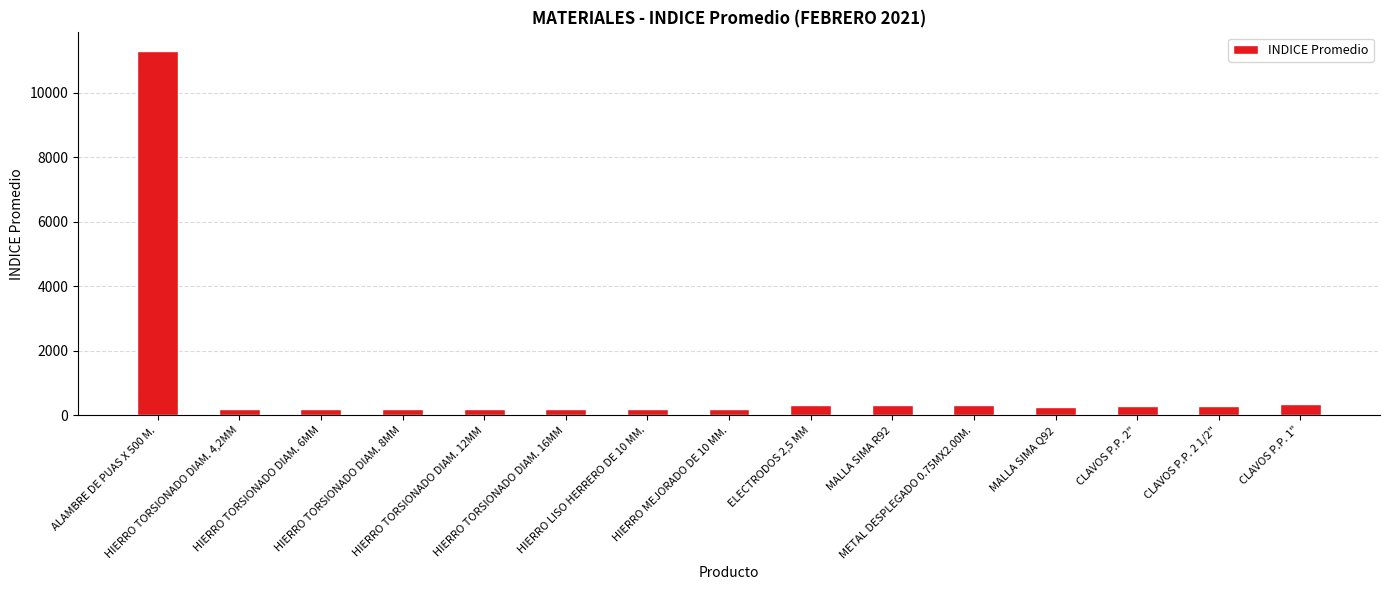

What is the change in value from HIERRO TORSIONADO DIAM. 12MM to HIERRO TORSIONADO DIAM. 16MM?

+11.3